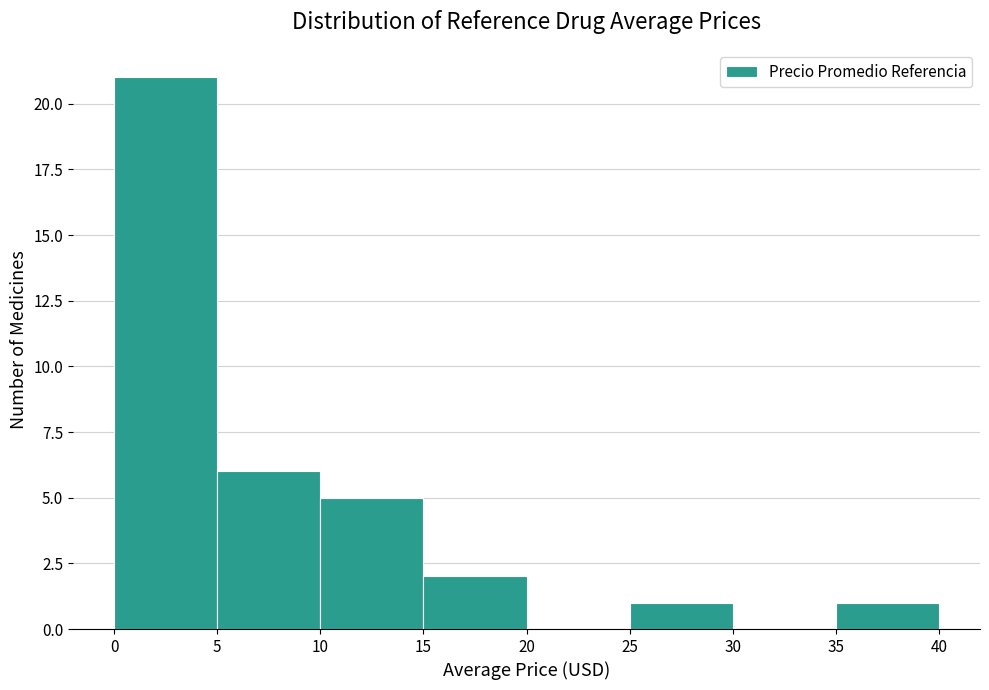

Reading left to right, transcribe this chart: for each bar, give the range it covers on the x-axis and its height. The values are not printed on the chart, so give them approximately, as read against the axis.

0 to 5: 21
5 to 10: 6
10 to 15: 5
15 to 20: 2
20 to 25: 0
25 to 30: 1
30 to 35: 0
35 to 40: 1